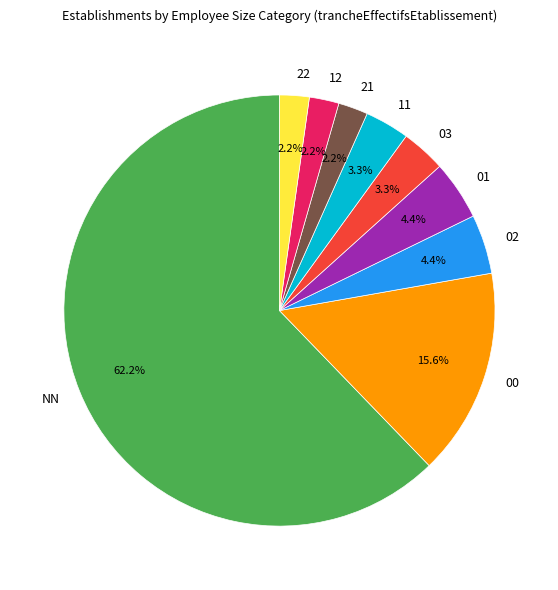

Which has a higher value, 11 or 12?

11